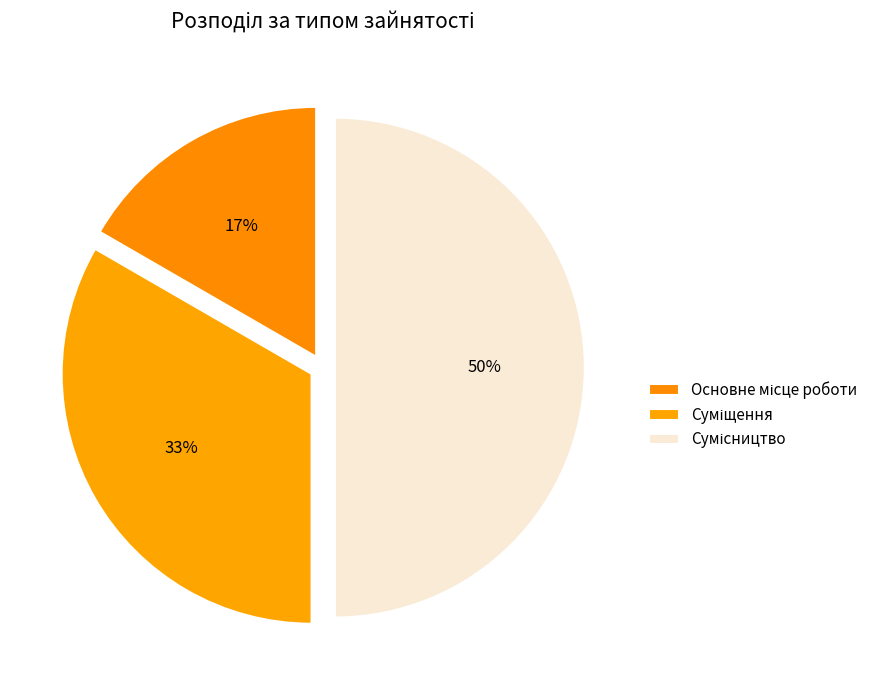

Count the number of slices in the pie.

3